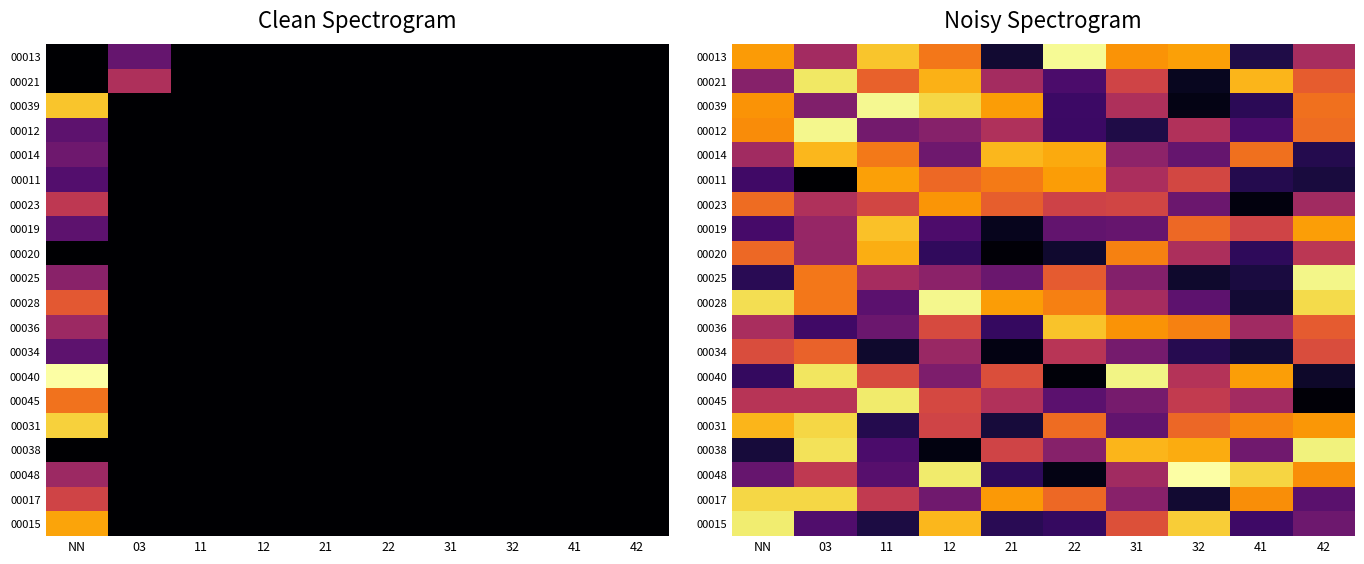

At which label does 00028 first exceed 1?

NN